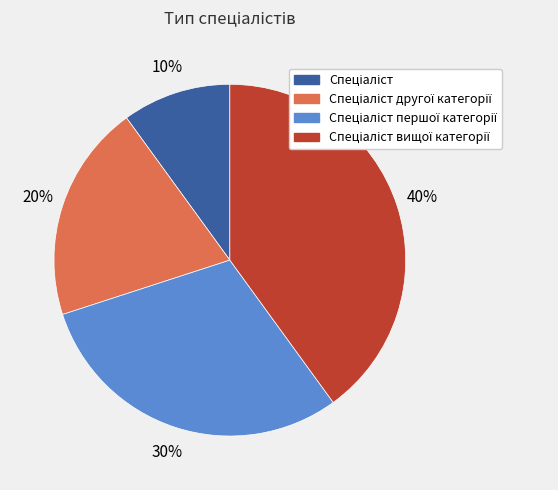

Count the number of slices in the pie.

4